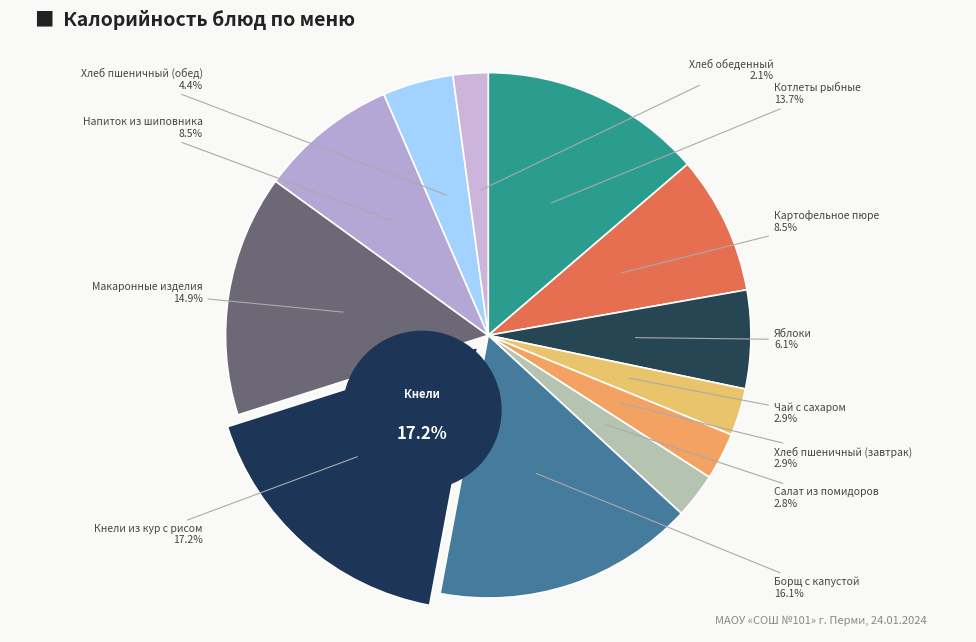

To the nearest percent, what is the average slice percentage?

8%